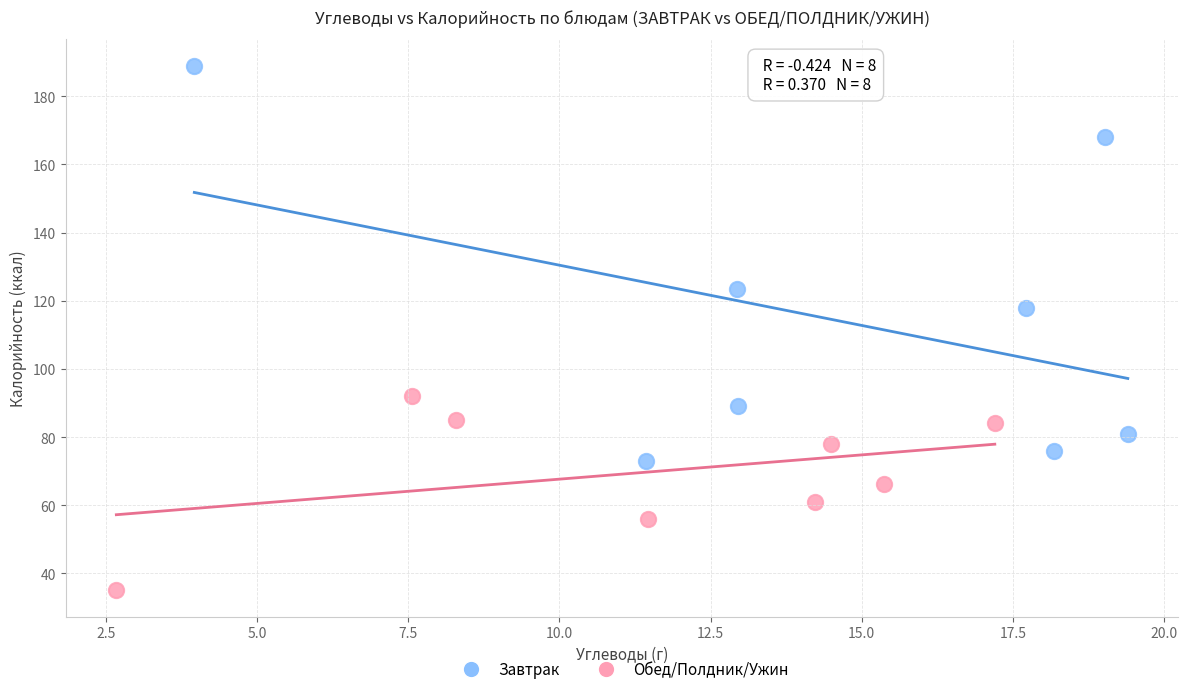

What are all the series names shown in the legend?

Завтрак, Обед/Полдник/Ужин